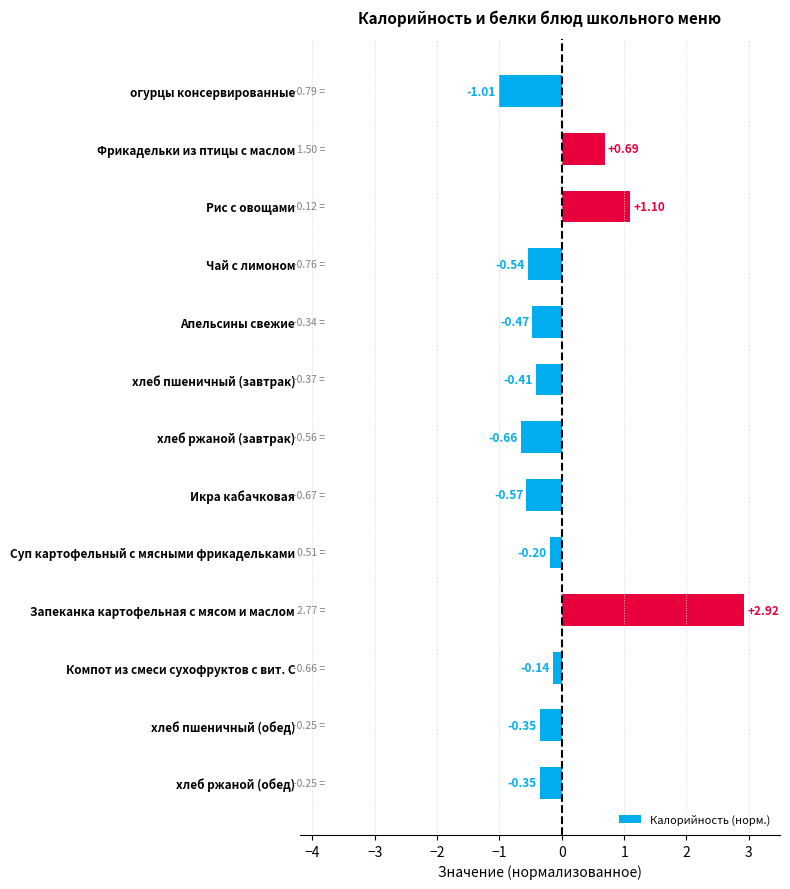

What is the difference between the maximum and minimum values?

3.9